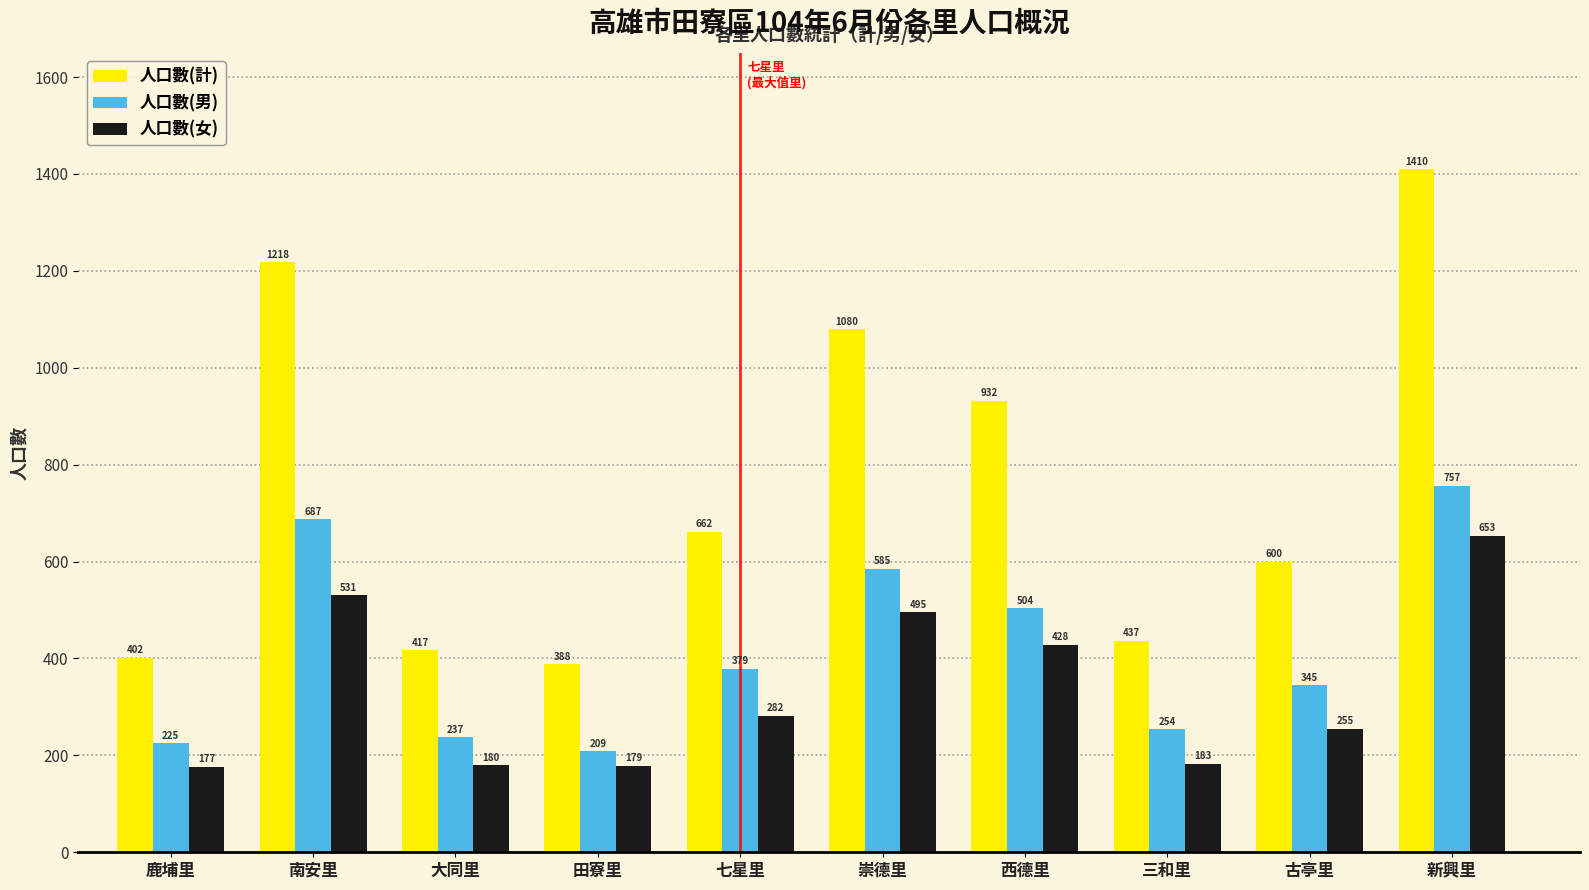

Is it true that 人口數(計) equals 2482 at 新興里?

False